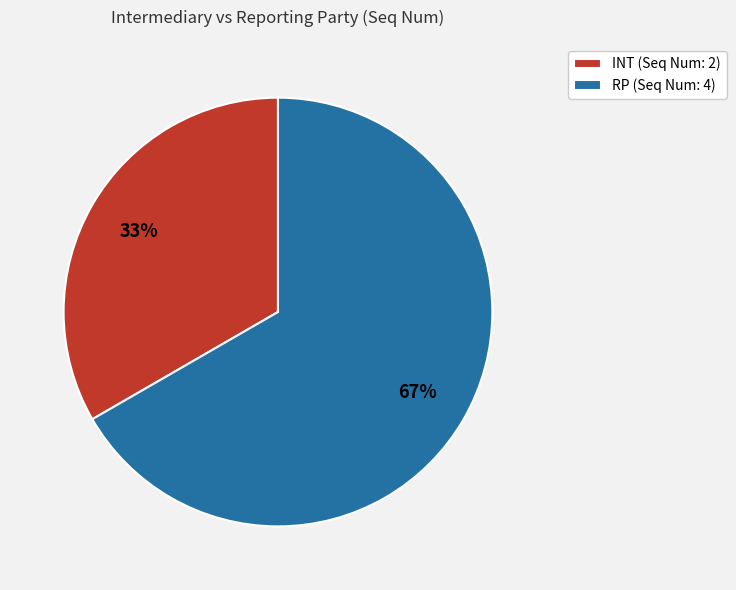

Approximately how many times larger is the value at RP compared to INT?

2.0